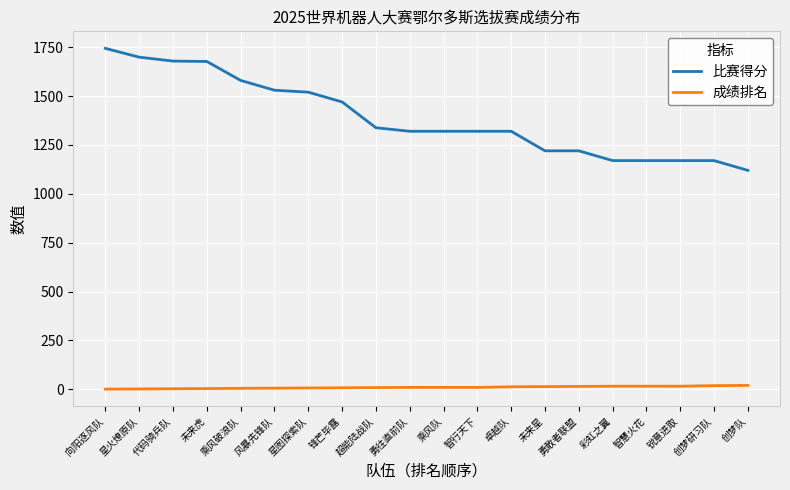

Which series has the largest total across all categories?

比赛得分